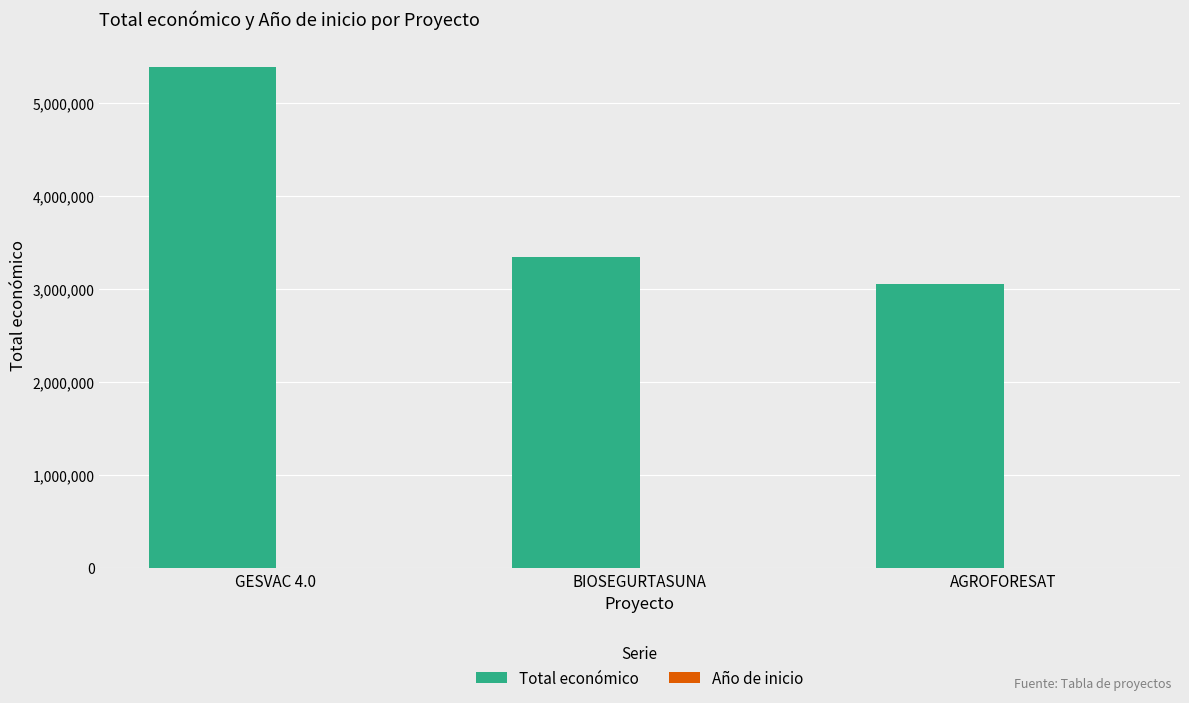

How many groups of bars are there?

3